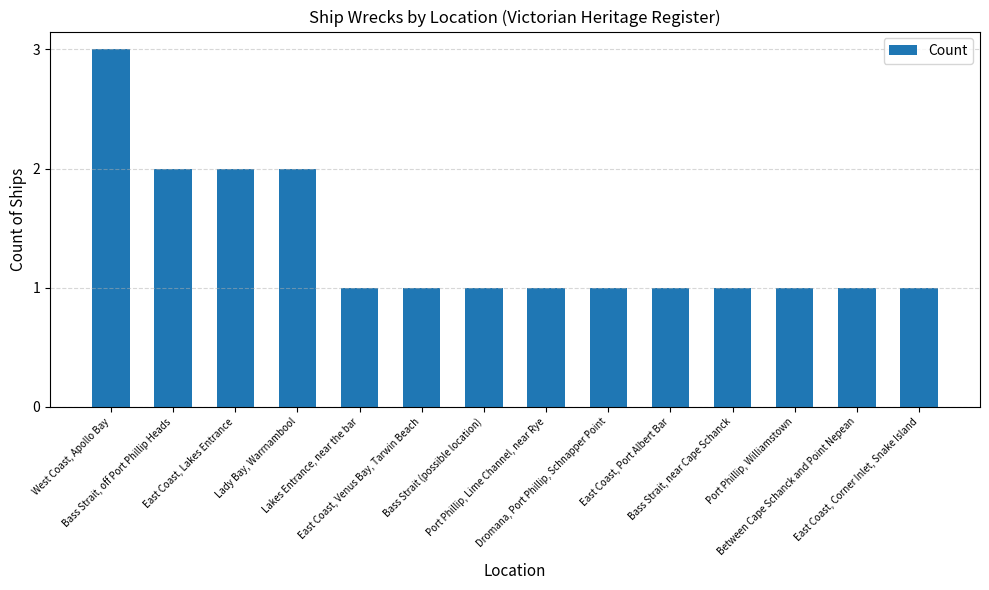

What is the greatest value displayed?

3